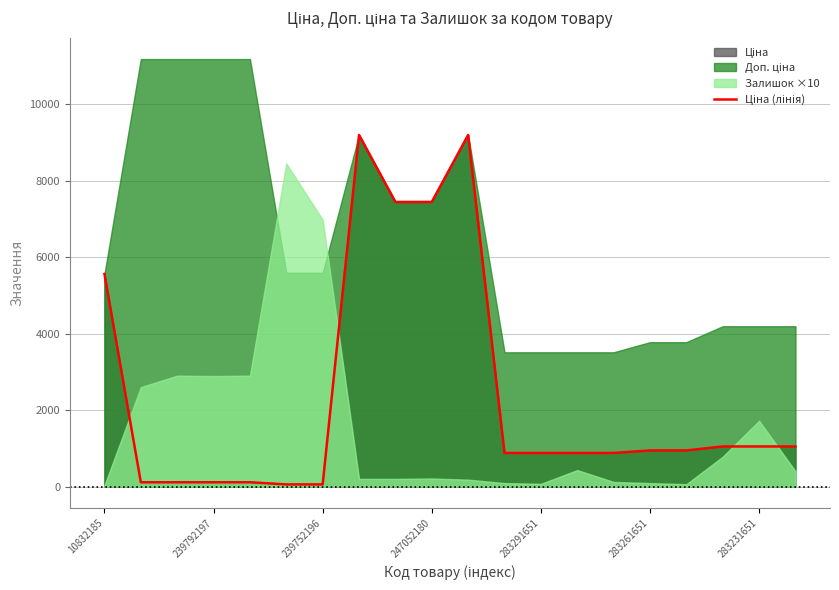

True or false: the data has more than 1 interior local peaks.

True